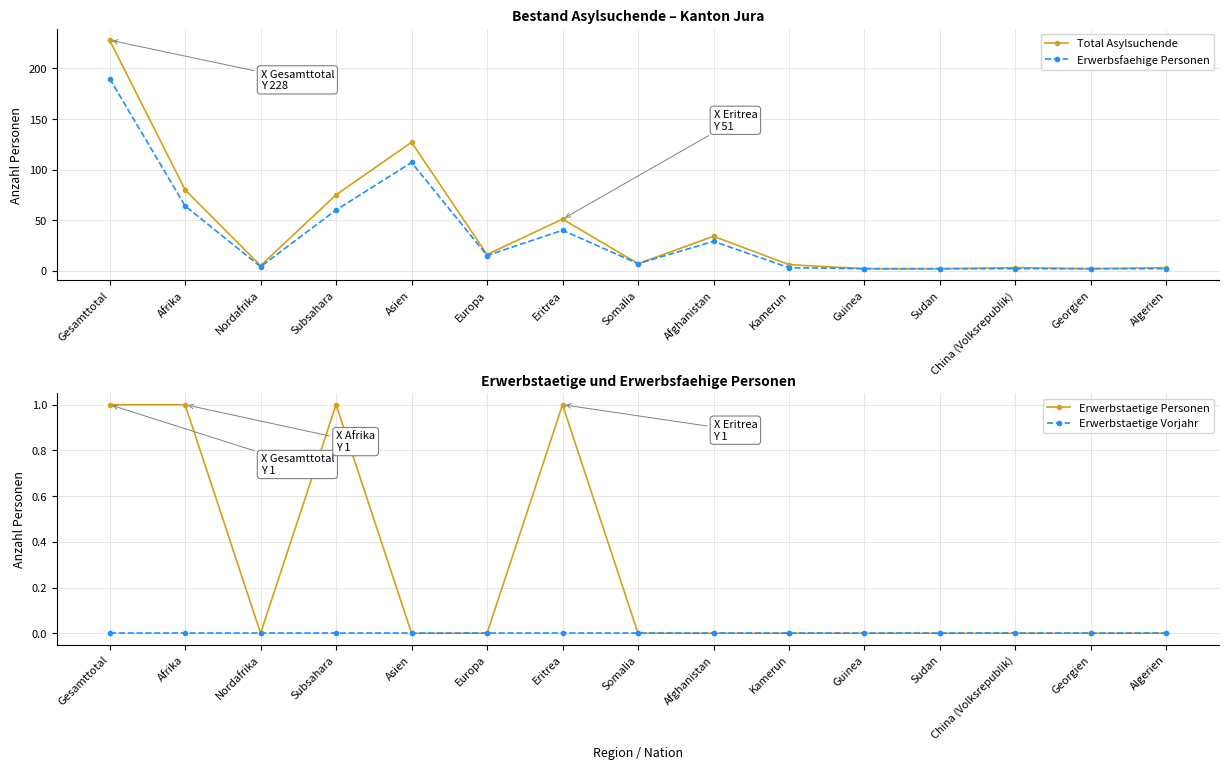

Which series changed the most between Sudan and Georgien?

Total Asylsuchende